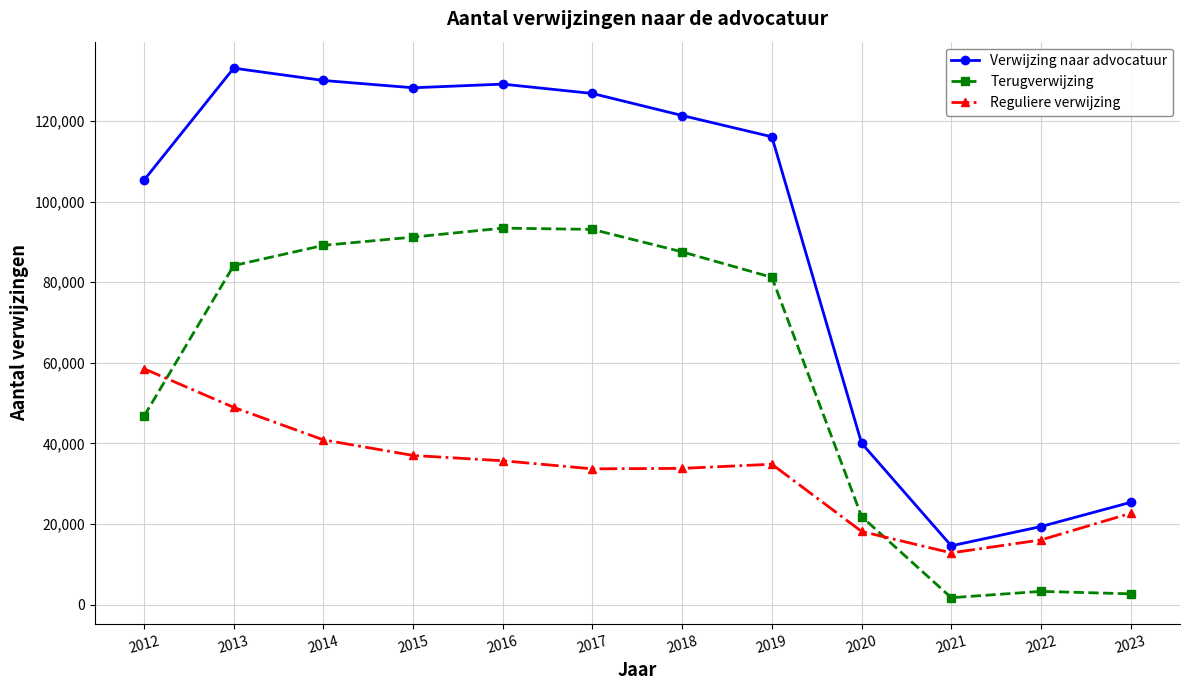

List the series in order of their peak value, highest first.

Verwijzing naar advocatuur, Terugverwijzing, Reguliere verwijzing